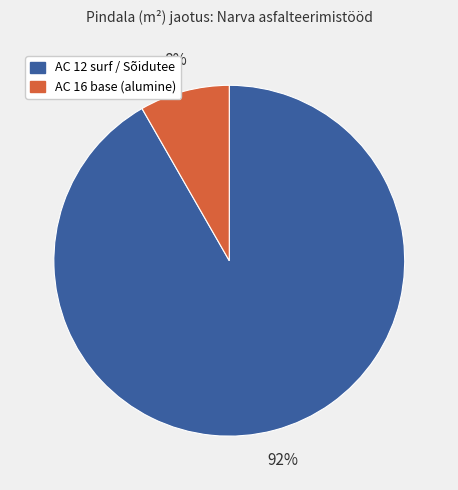

Is there any slice that represents more than half of the pie?

Yes